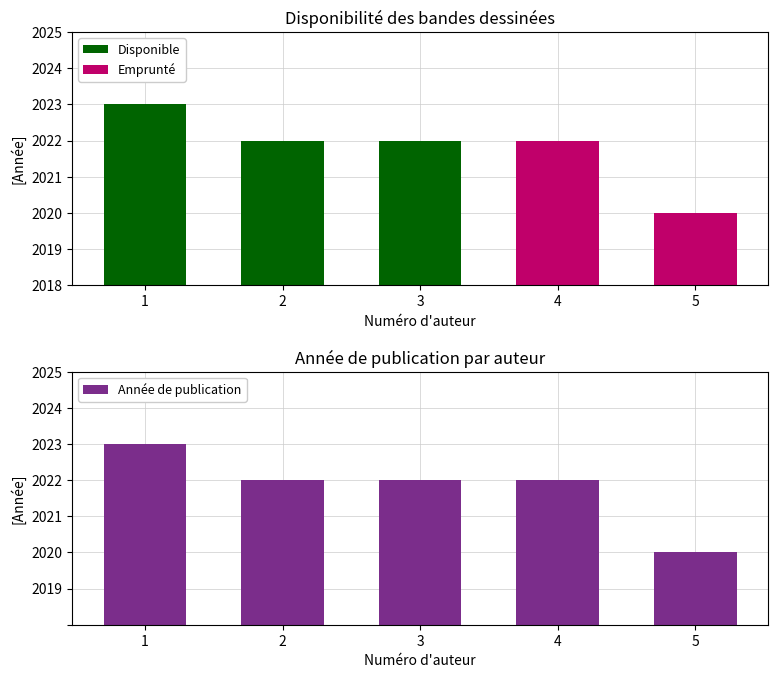

Rank the categories by Année de publication value from lowest to highest.

5, 2, 3, 4, 1